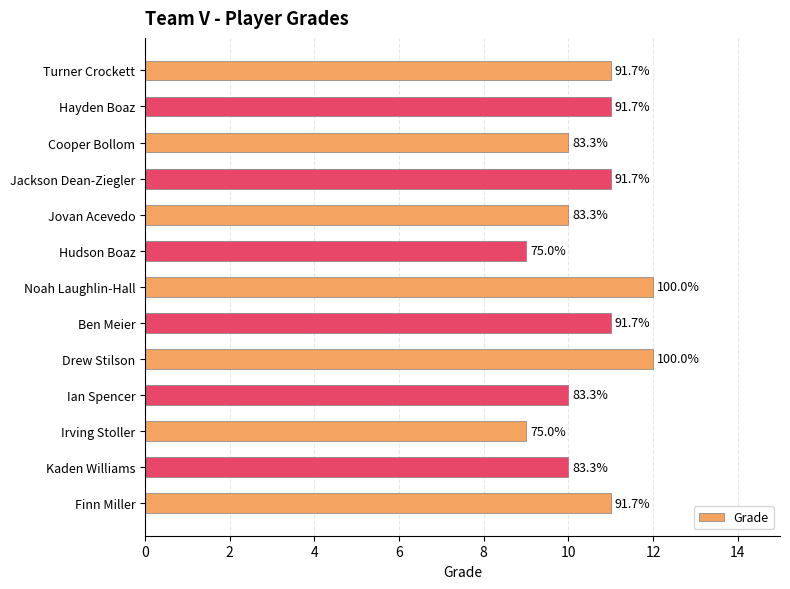

Count the values in the range 10 to 11.

9